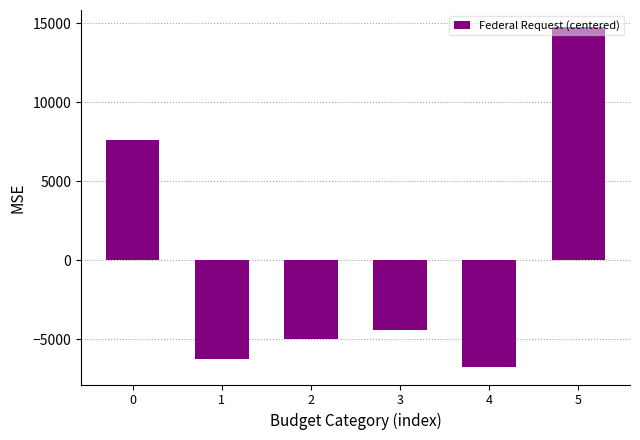

What is the smallest value displayed?

-6782.5